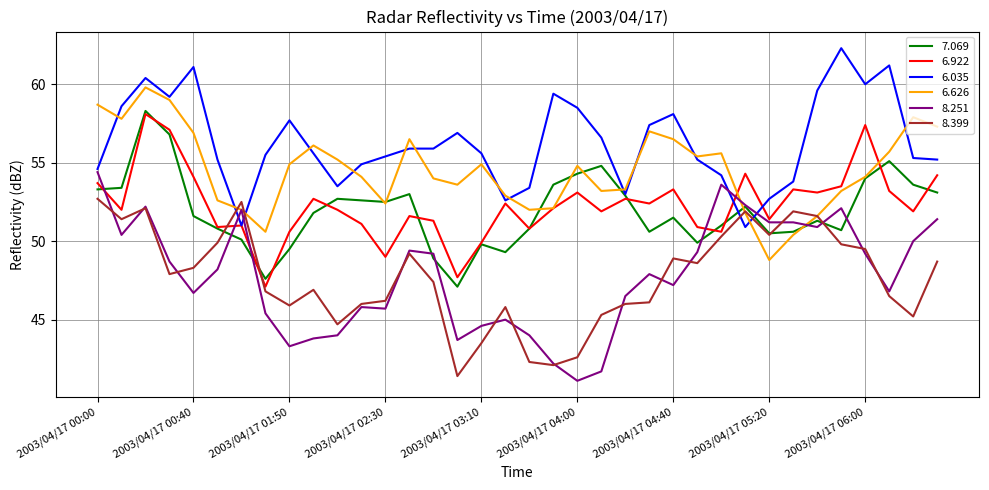

Which series has the largest range (max minus min)?

8.251